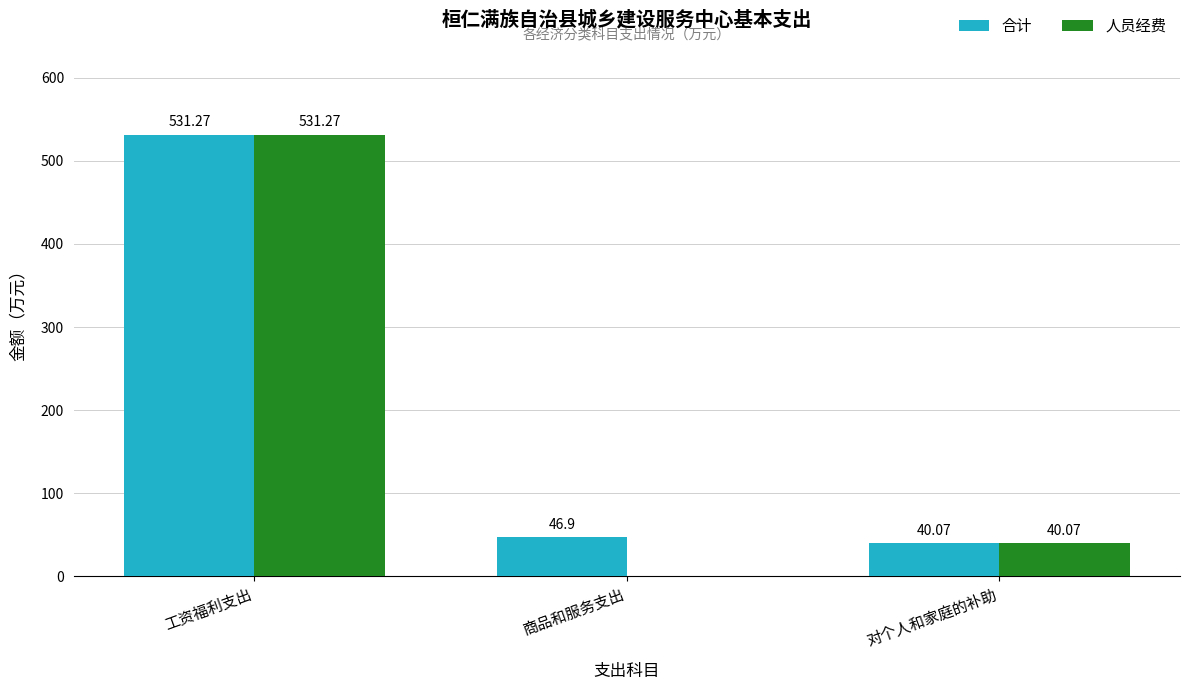

Are the bars grouped side by side (vs. stacked)?

Yes